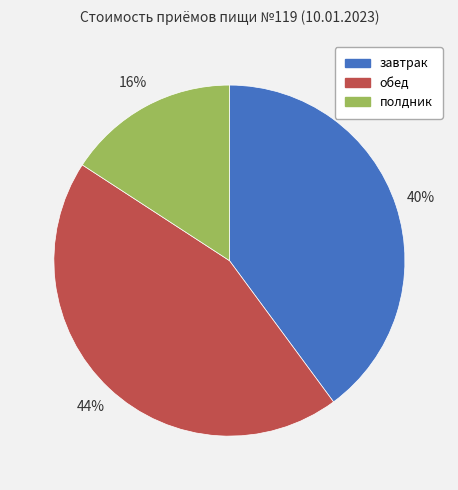

Is there a majority slice in this chart?

No